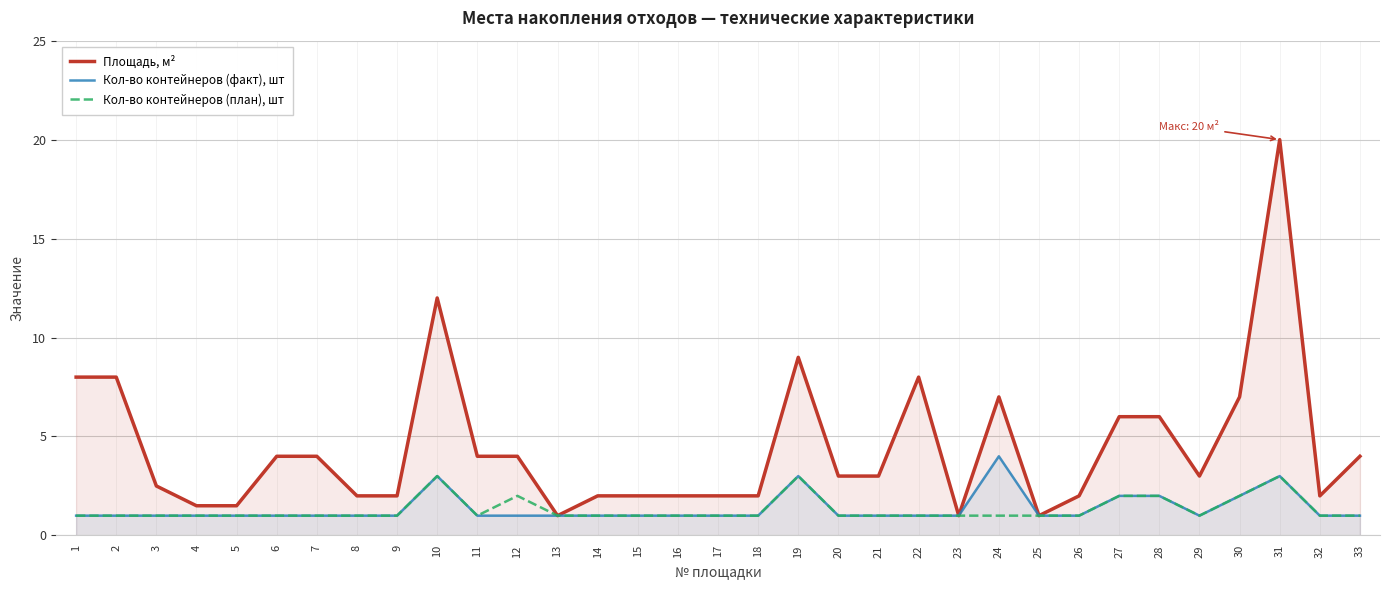

How many distinct data groups are displayed?

3